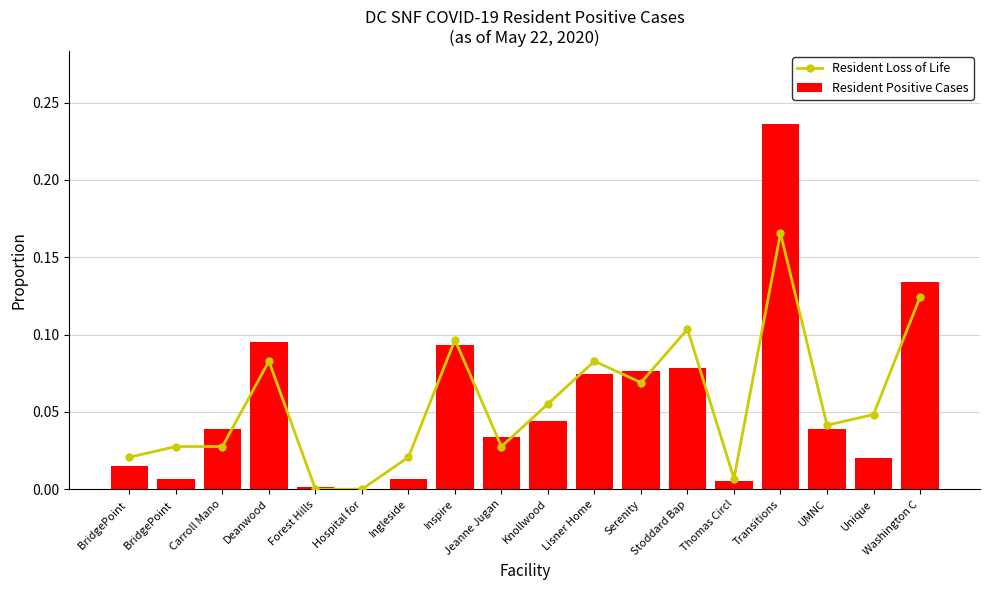

Are the bars horizontal?

No